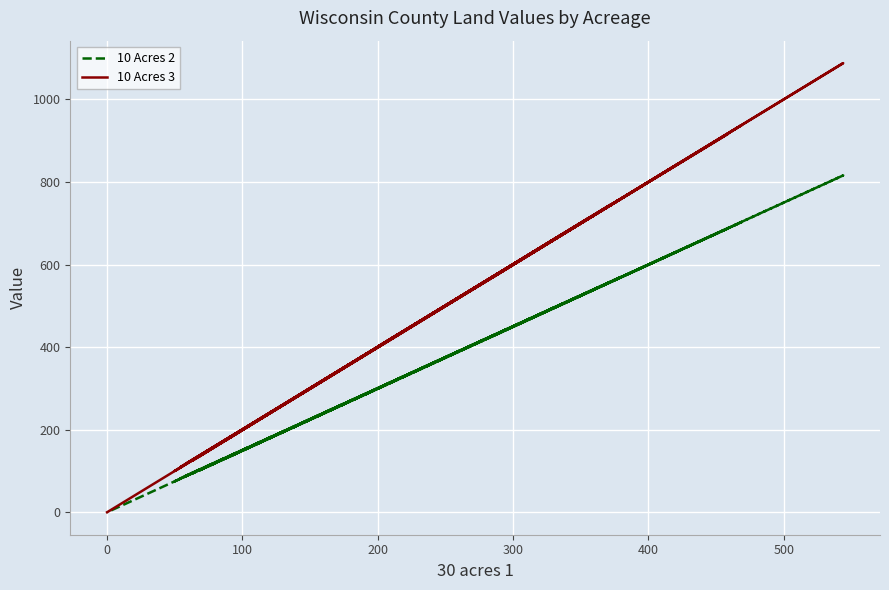

The value of 10 Acres 3 at 19 is 449. True or false?

False